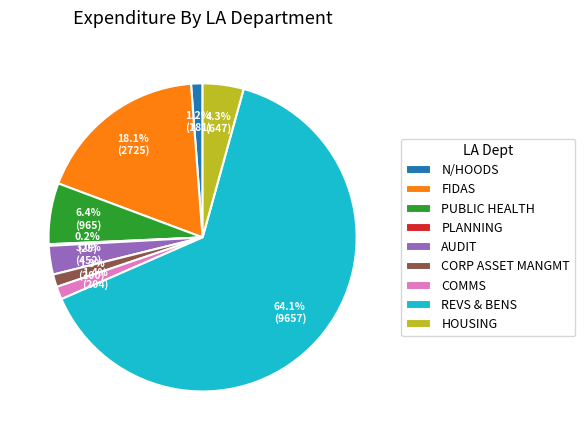

Is there any slice that represents more than half of the pie?

Yes